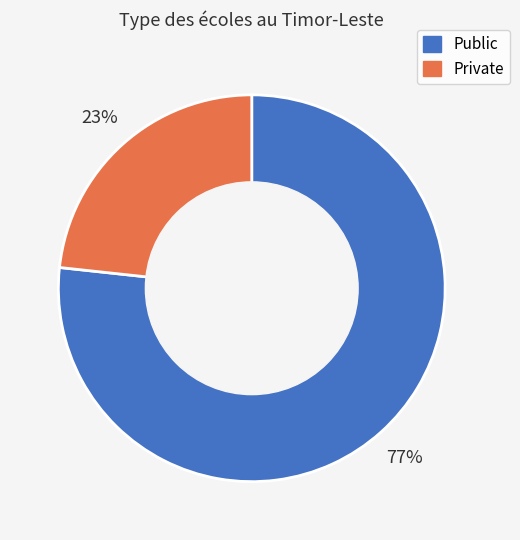

Which category has the biggest portion of the pie?

Public